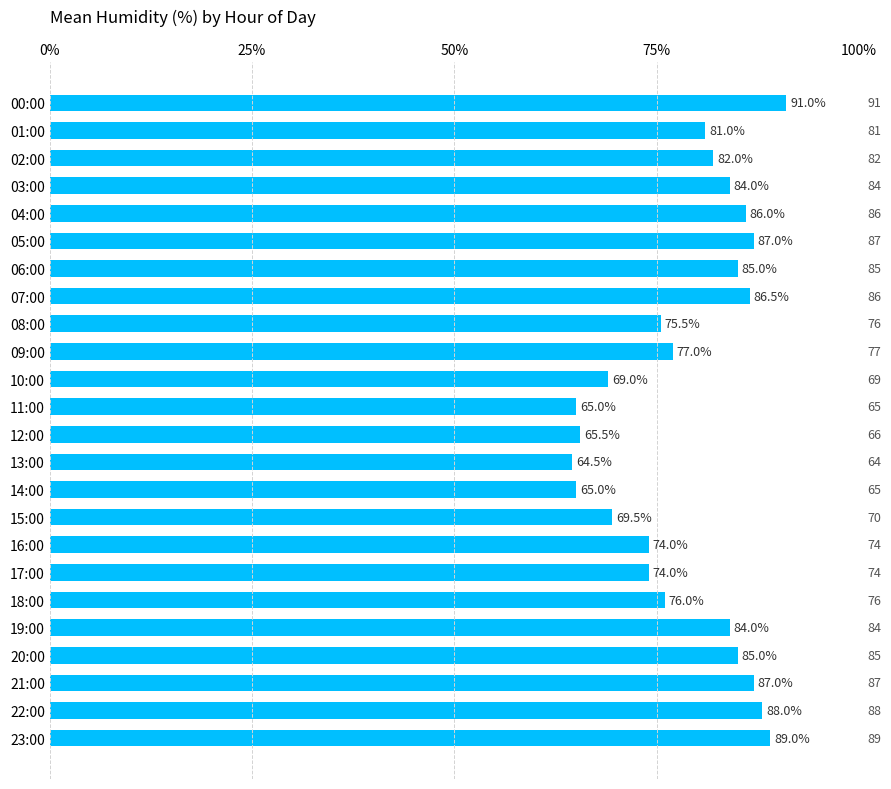

Is it true that the value at 03:00 is 123.3?

False